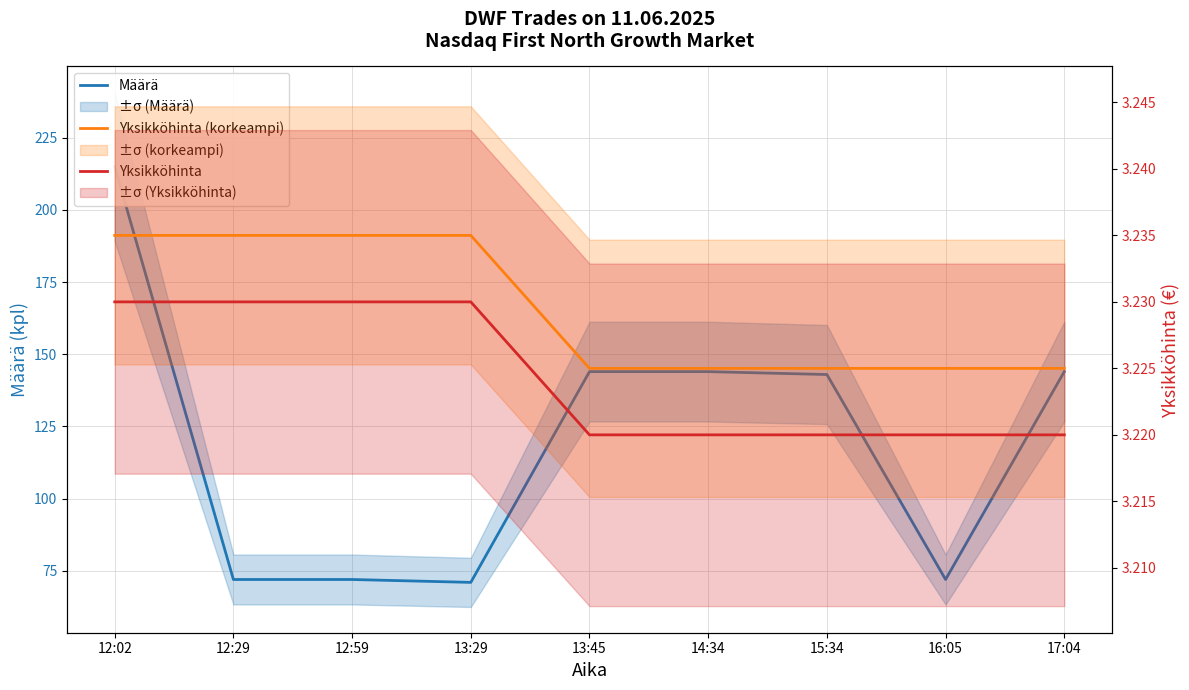

At which label does Määrä reach its peak?

12:02